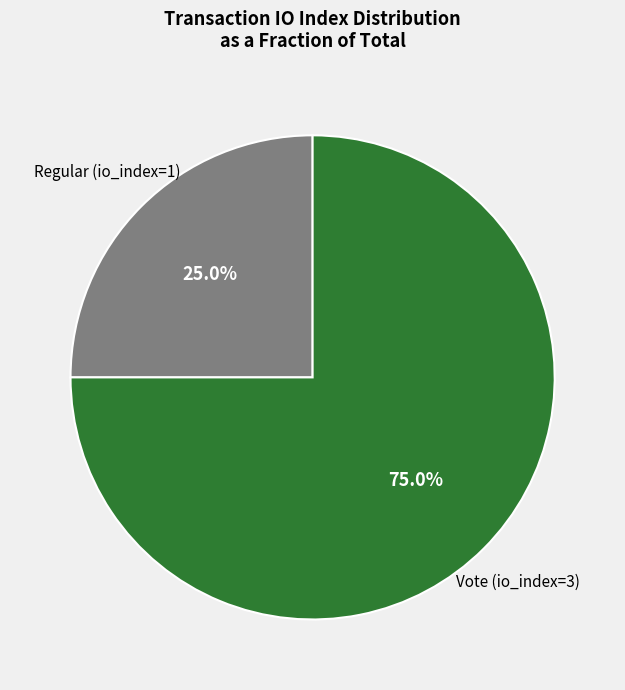

Count the number of slices in the pie.

2